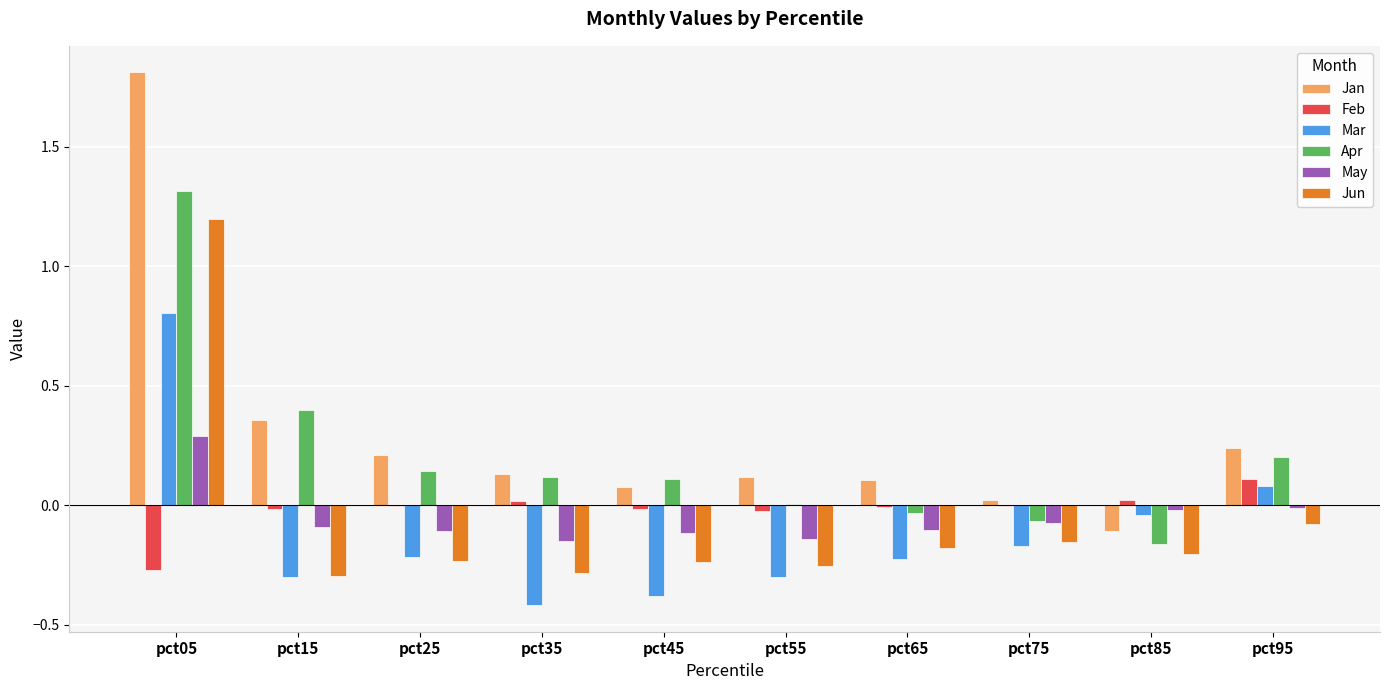

True or false: Jan has a value of 0.1 at pct45.

True